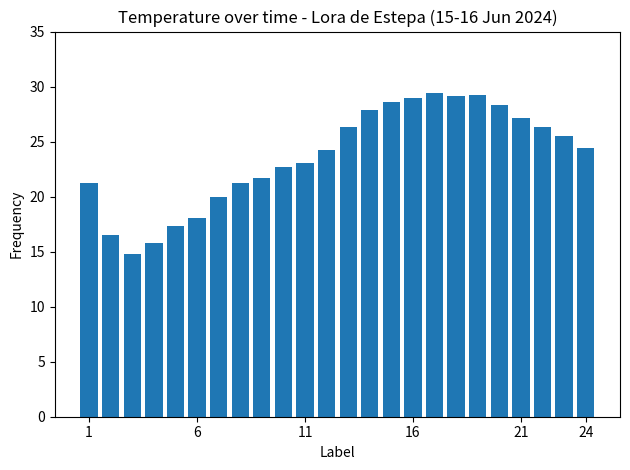

What is the value of the 18th bar from the left?

29.1